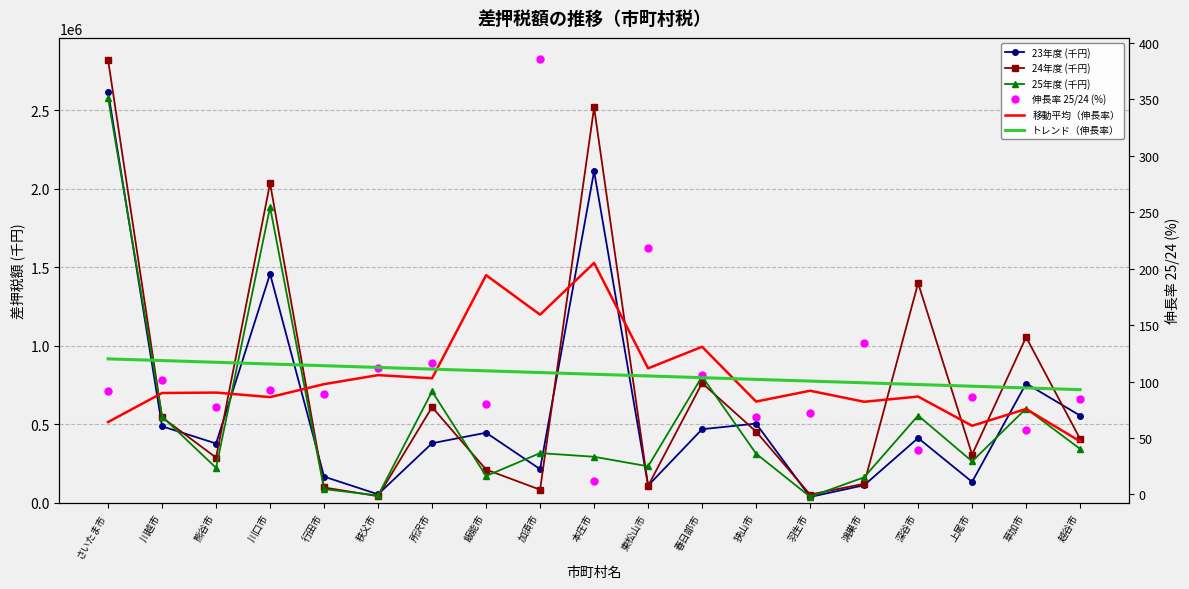

Between 草加市 and さいたま市, which is larger?

さいたま市